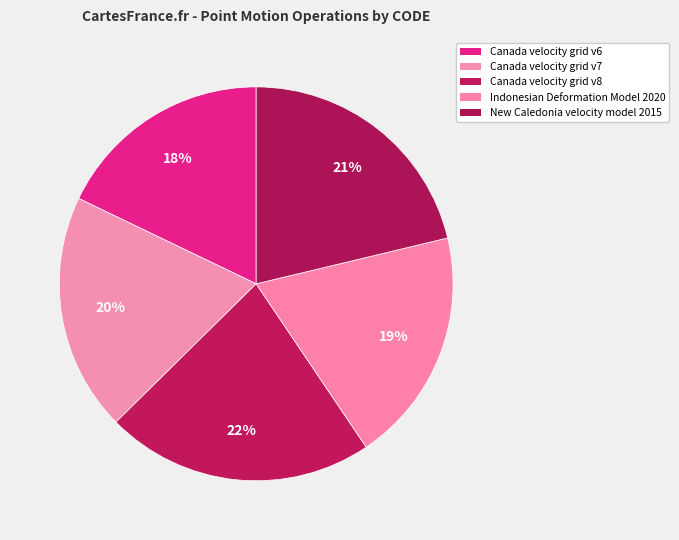

The Canada velocity grid v7 slice represents 20% of the pie. True or false?

True